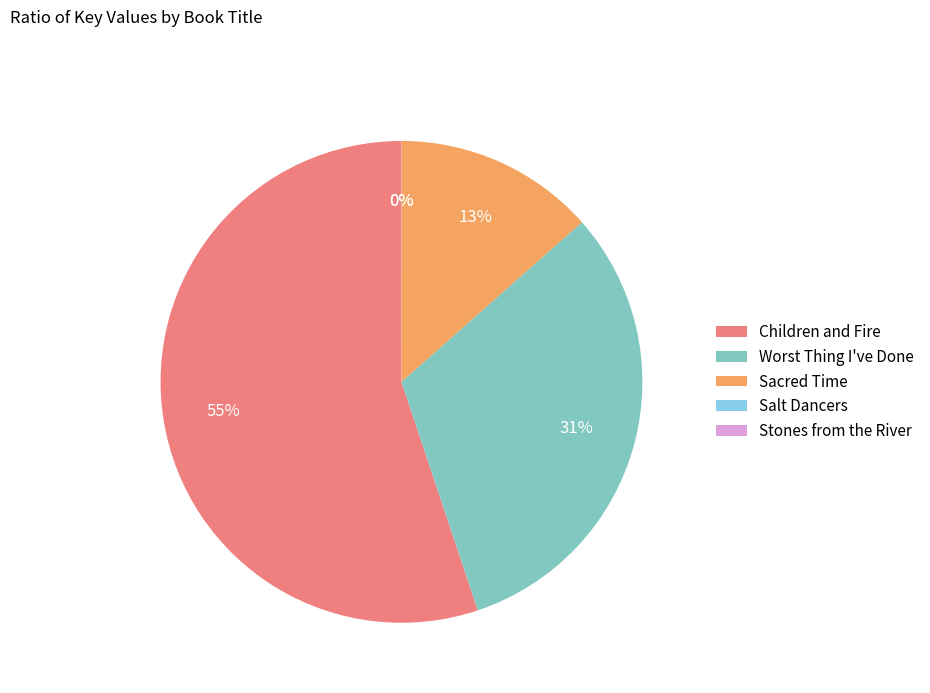

What is the largest slice in the pie chart?

Children and Fire